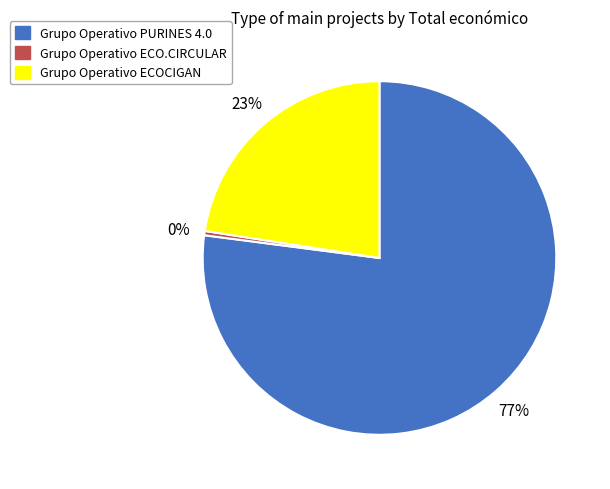

What is the smallest slice in the pie chart?

Grupo Operativo ECO.CIRCULAR